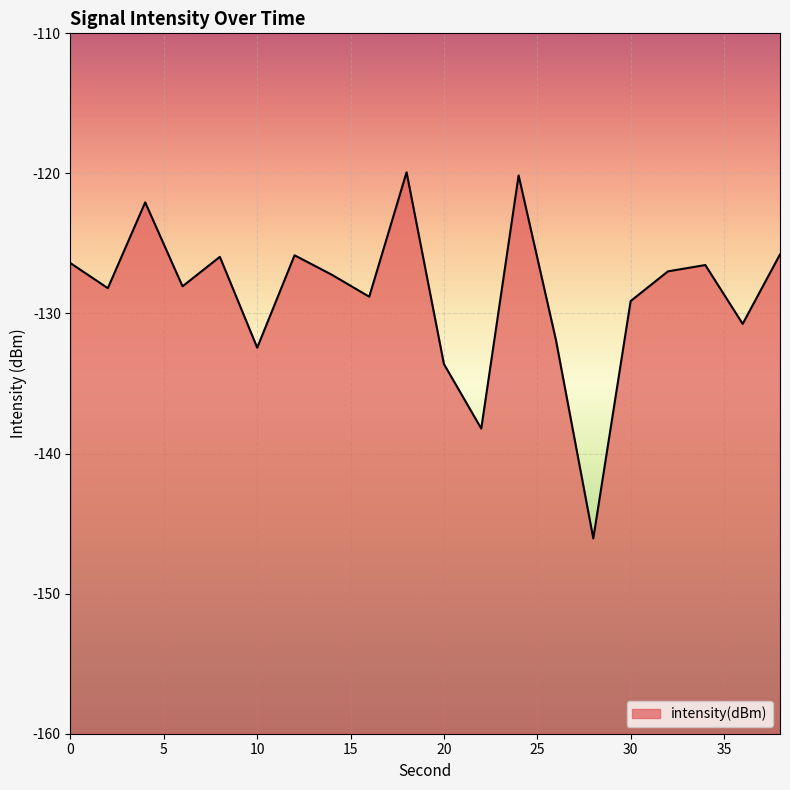

How many categories are shown in the chart?

20